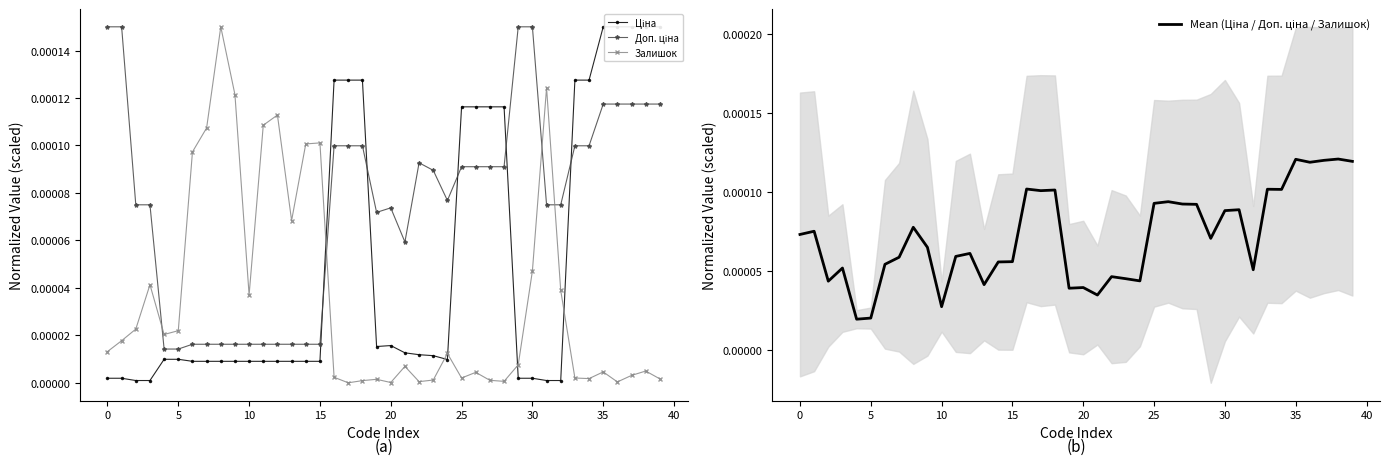

At which category is the sum across all series the highest?

38